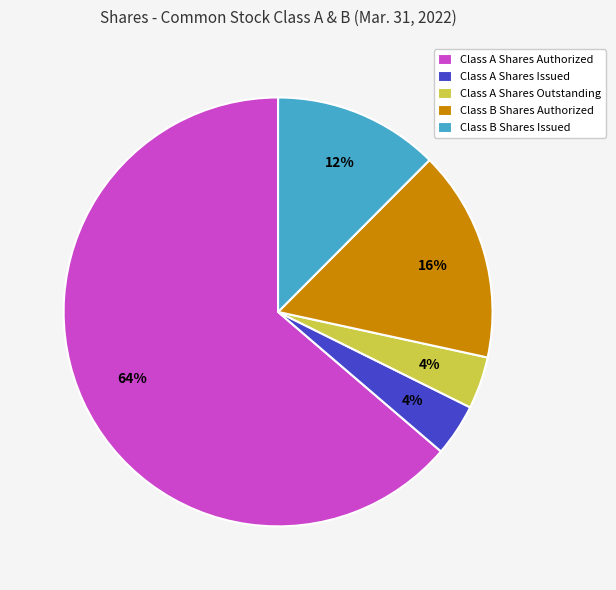

How many slices are in this pie chart?

5